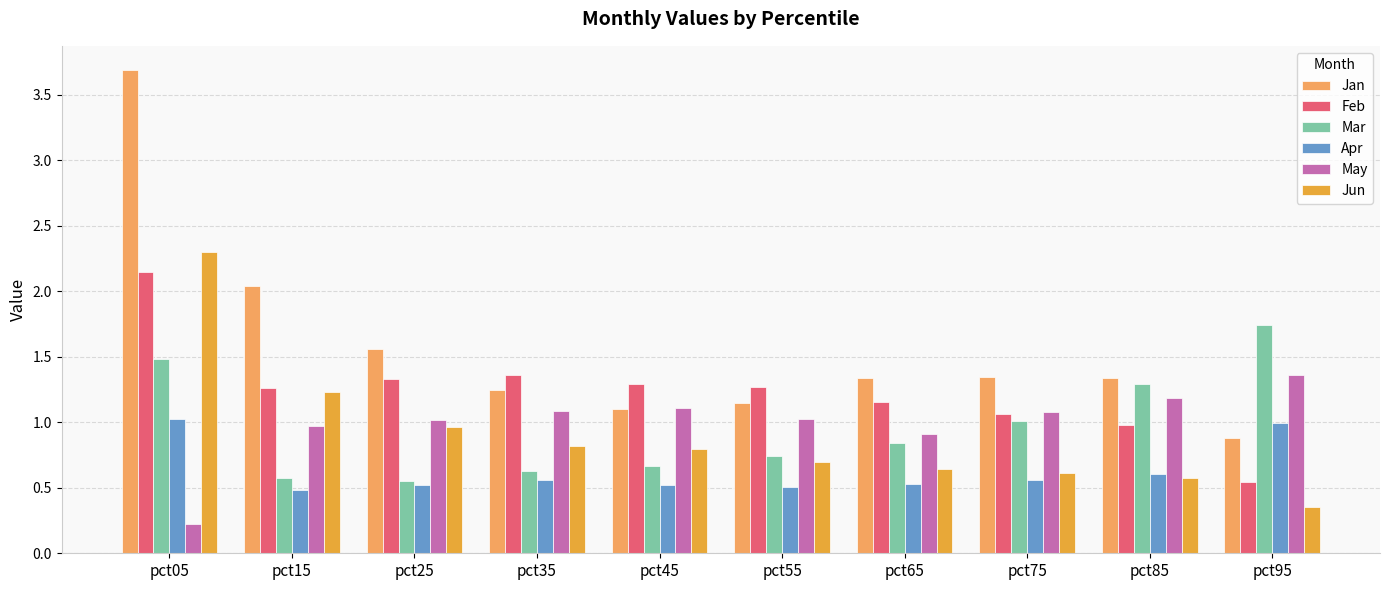

What is the maximum value shown in the chart?

3.7